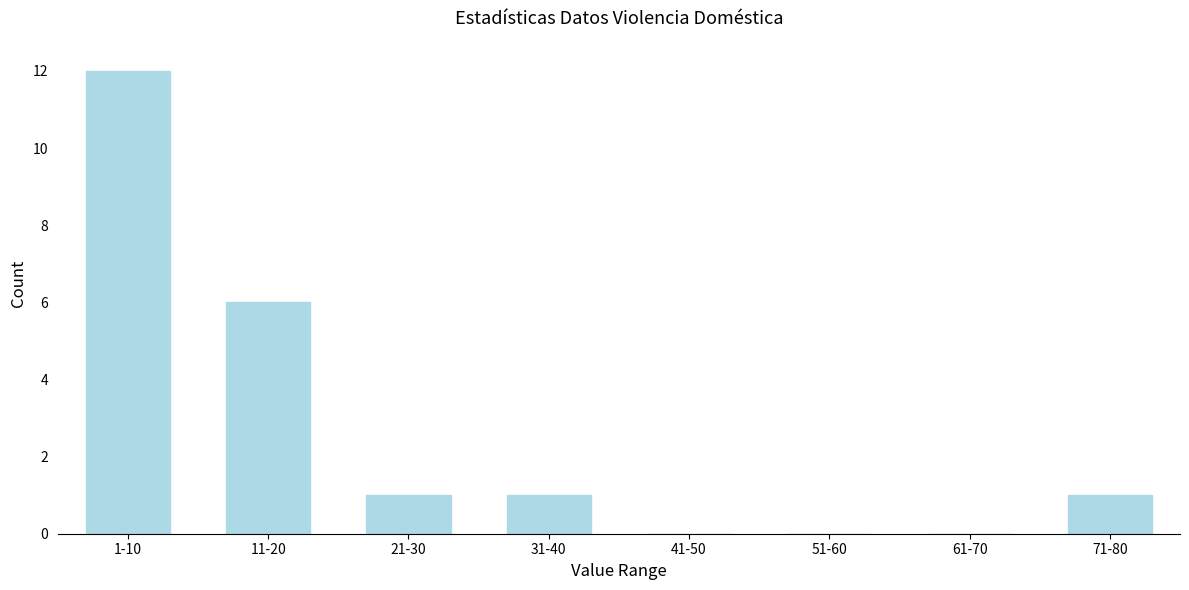

Reading right to left, list all the values displayed in this chart.

71-80=1	61-70=0	51-60=0	41-50=0	31-40=1	21-30=1	11-20=6	1-10=12